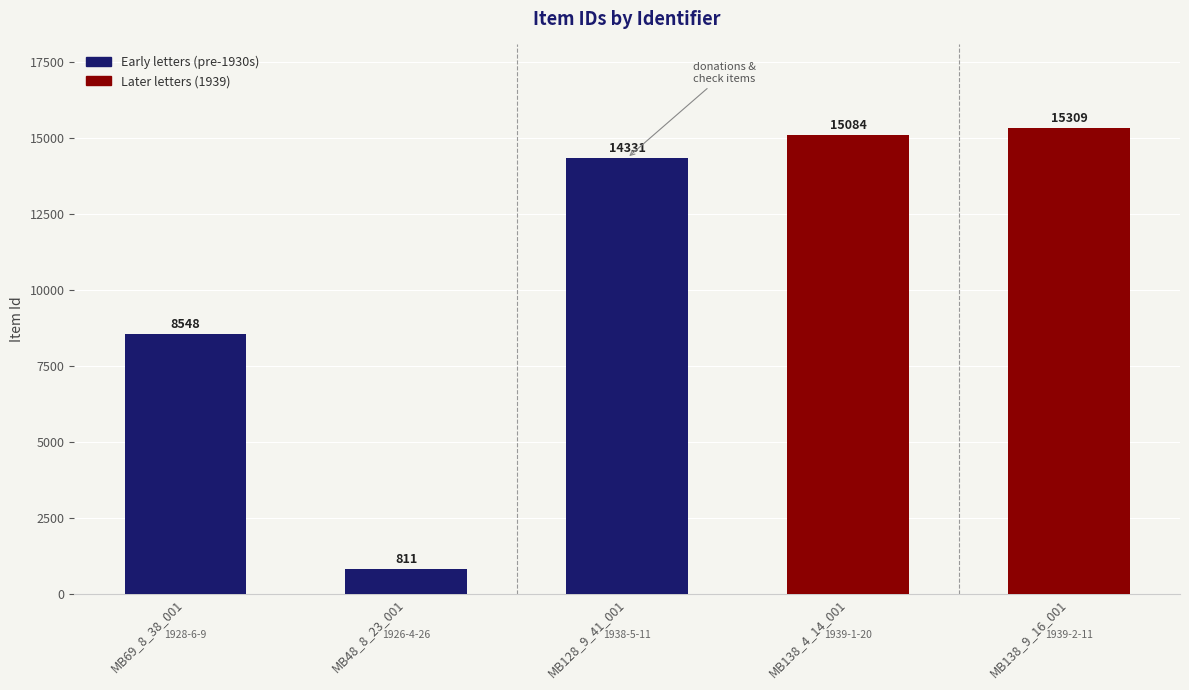

Does the chart contain stacked bars?

No